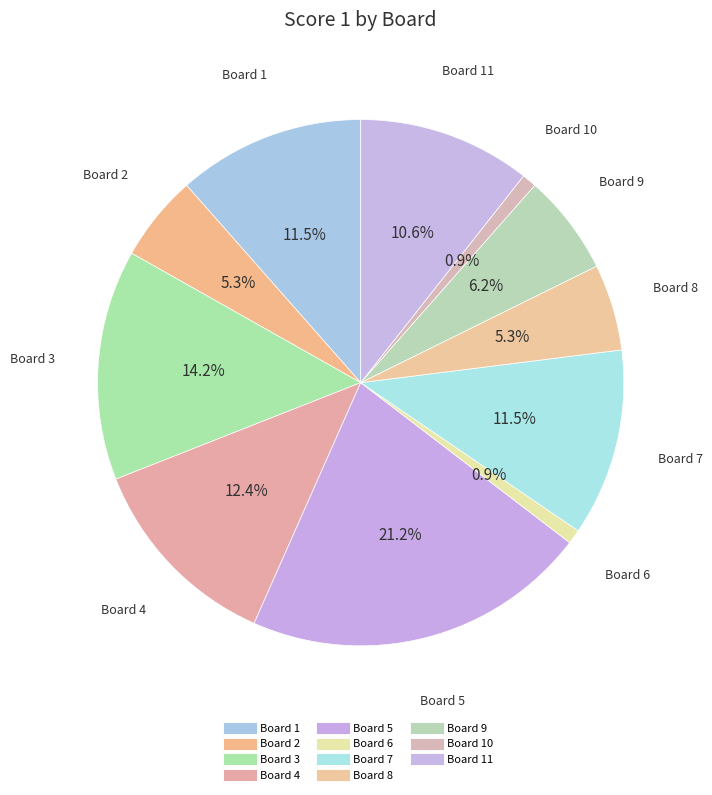

Rank the categories by value from lowest to highest.

Board 6, Board 10, Board 2, Board 8, Board 9, Board 11, Board 1, Board 7, Board 4, Board 3, Board 5